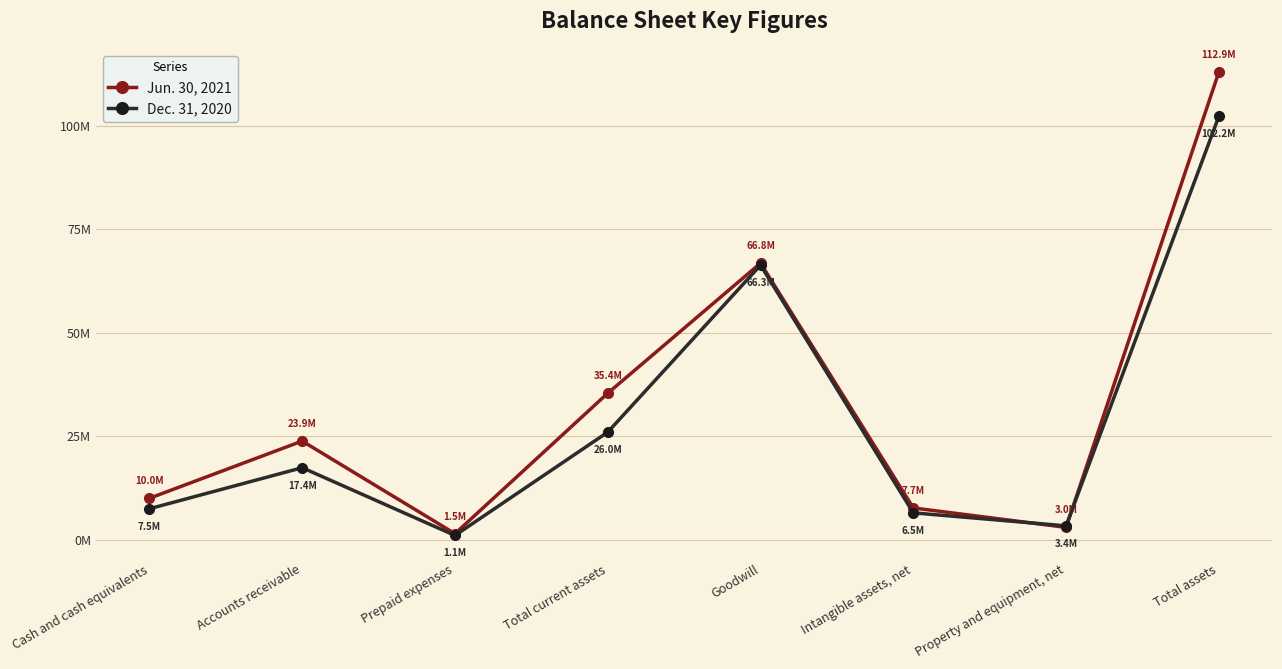

Reading left to right, list all the values displayed in this chart.

Jun. 30, 2021: Cash and cash equivalents=10047848	Accounts receivable=23850987	Prepaid expenses=1501348	Total current assets=35400183	Goodwill=66794747	Intangible assets, net=7711041	Property and equipment, net=3019236	Total assets=112925207
Dec. 31, 2020: Cash and cash equivalents=7516260	Accounts receivable=17420889	Prepaid expenses=1069238	Total current assets=26006387	Goodwill=66310385	Intangible assets, net=6528330	Property and equipment, net=3384055	Total assets=102229157